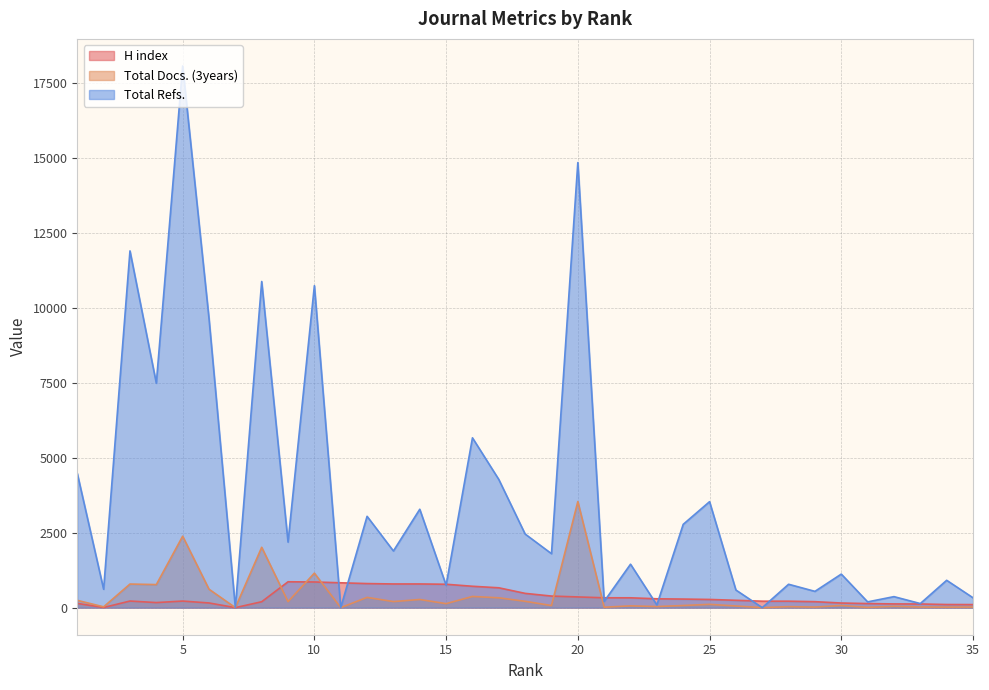

What is the sum of the H index values at 14 and 19?

1176